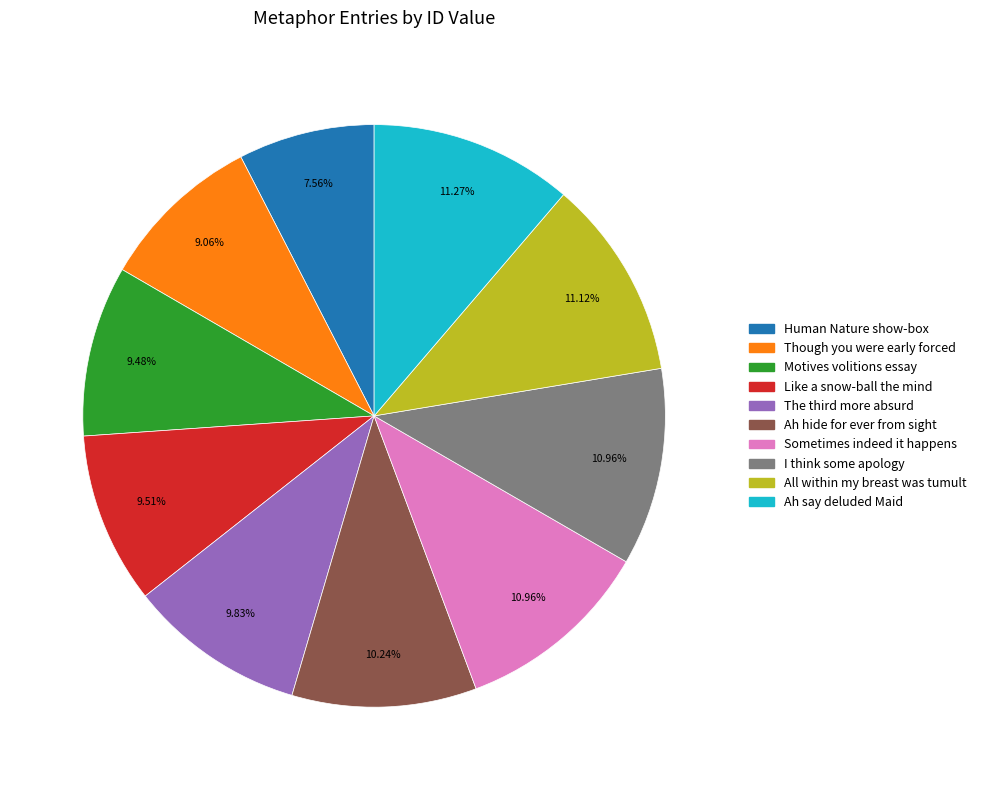

What is the ratio of the value at Human Nature show-box to the value at Ah hide for ever from sight?

0.7